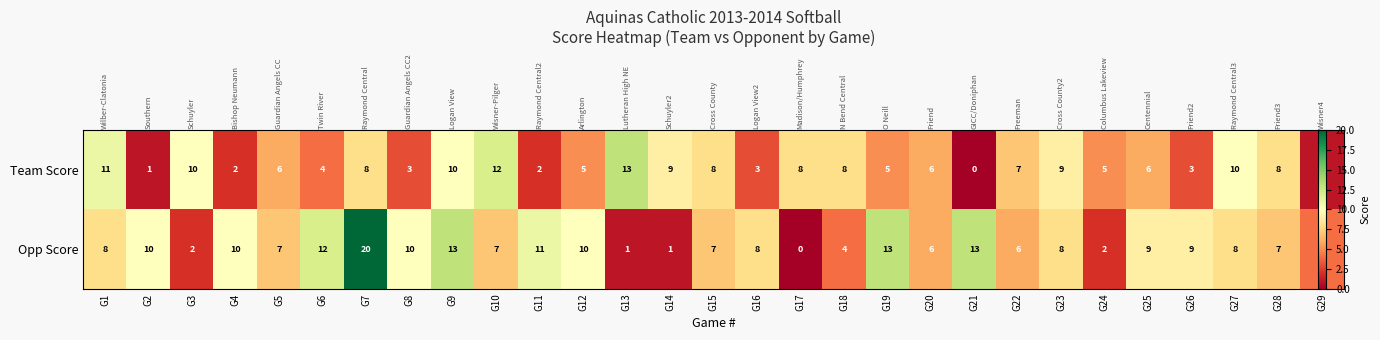

Rank the series by their average value, from highest to lowest.

Opp Score, Team Score